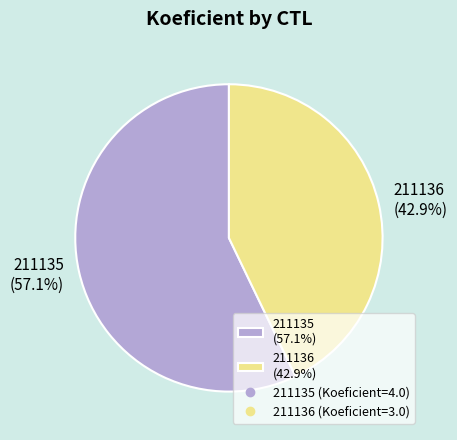

What is the smallest slice in the pie chart?

211136